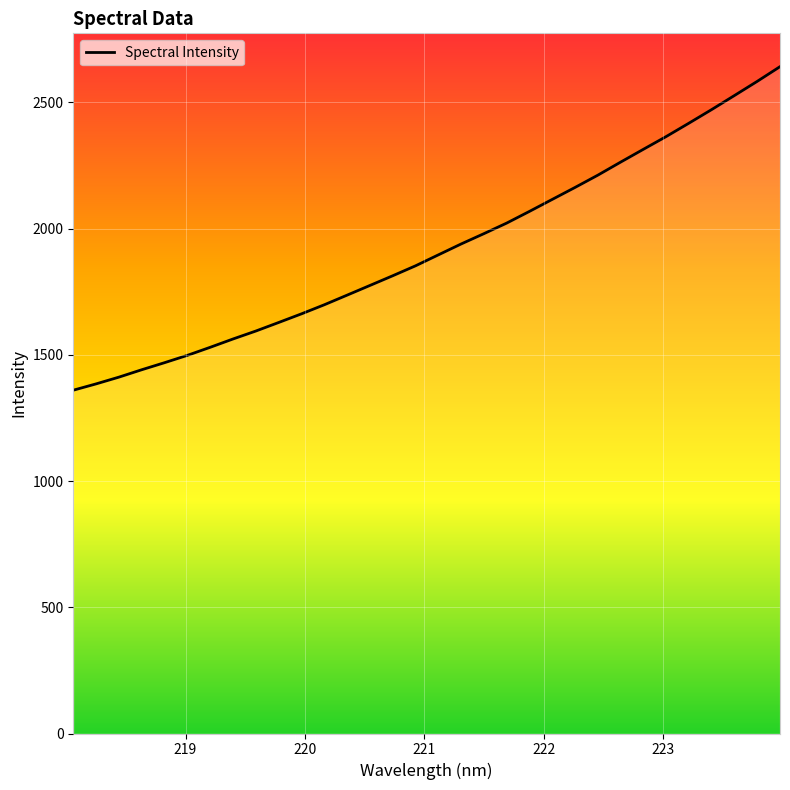

What is the difference between the second highest and minimum values?

1223.5